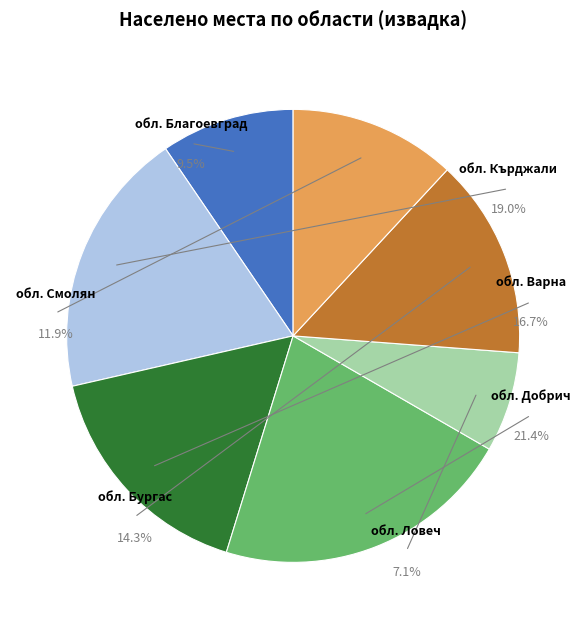

The обл. Ловеч slice represents 1% of the pie. True or false?

False